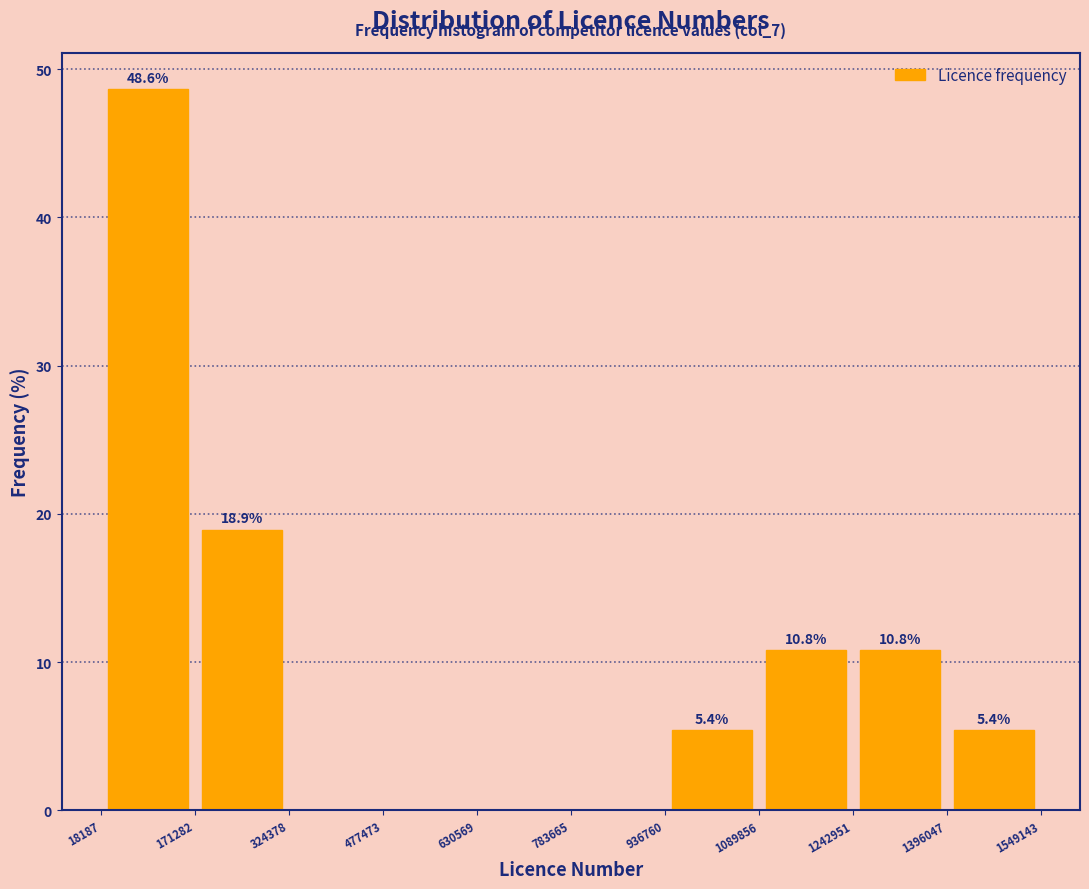

Which range on the x-axis has the tallest bar?

18187 to 171282